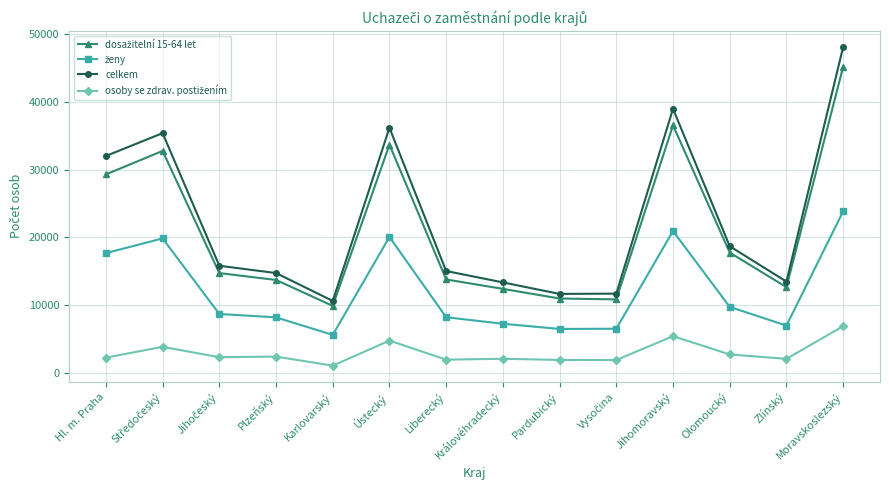

Which series has the widest spread of values?

celkem